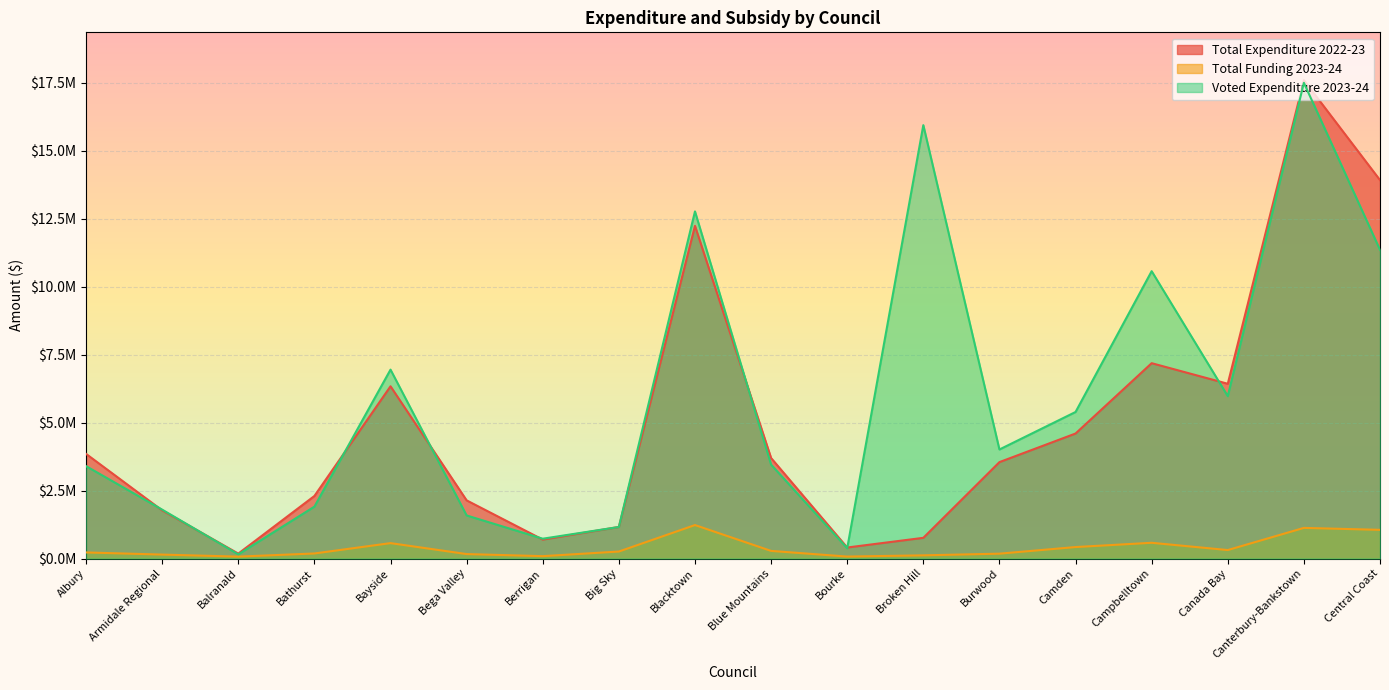

Reading right to left, transcribe all the data shown in this chart.

Total Expenditure 2022-23: 13917829.9	17592745.0	6427345.6	7184180.1	4597521.0	3545763.4	761528.2	405216.6	3696994.8	12234229.0	1161419.6	696753.1	2139110.1	6334230.8	2300846.5	181389.2	1771158.6	3848586.0
Total Funding 2023-24: 1054875.6	1126731.4	311671.3	579288.9	422303.6	178883.5	117378.3	72328.0	280567.4	1231222.7	257375.7	87427.0	164048.7	566667.7	186036.0	70381.2	145082.0	224058.9
Voted Expenditure 2023-24: 11352995.0	17494326.0	5972689.5	10567700.0	5389440.0	4010429.0	15939115.0	378500.0	3453388.0	12765810.0	1160105.0	729000.0	1584471.0	6947428.0	1908547.0	154385.0	1798230.0	3398661.0